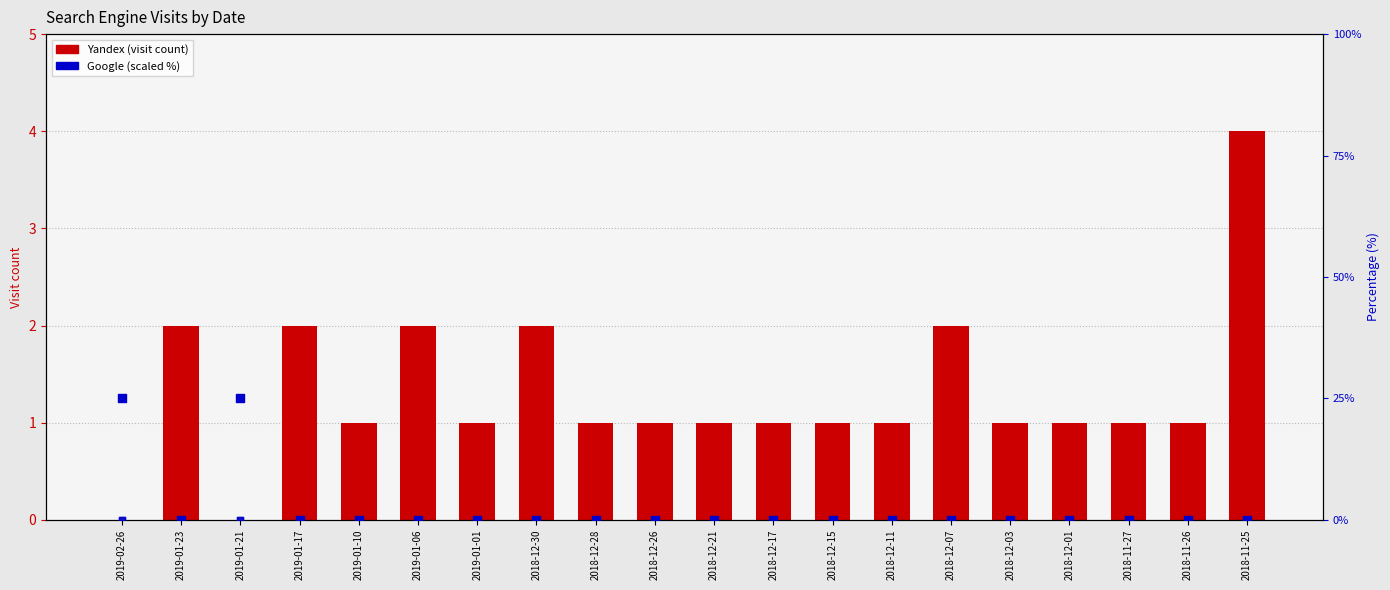

Which series reaches the minimum Y coordinate?

Yandex